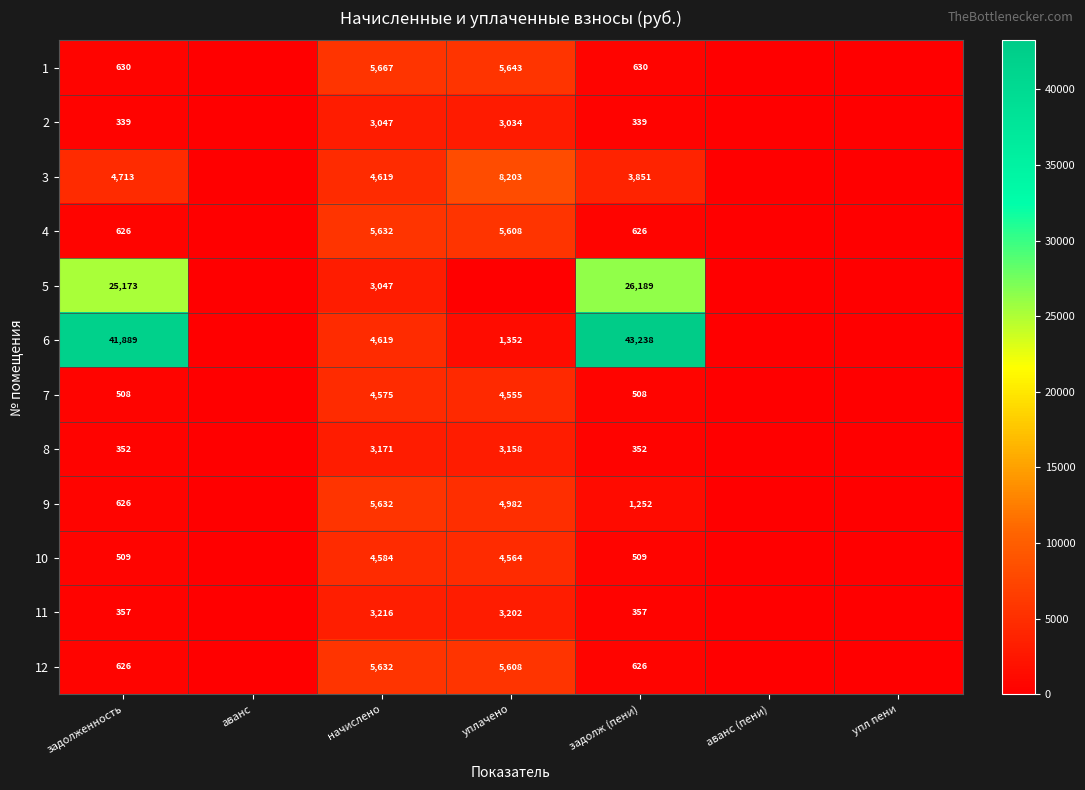

The value of 12 at задолженность is 333. True or false?

False